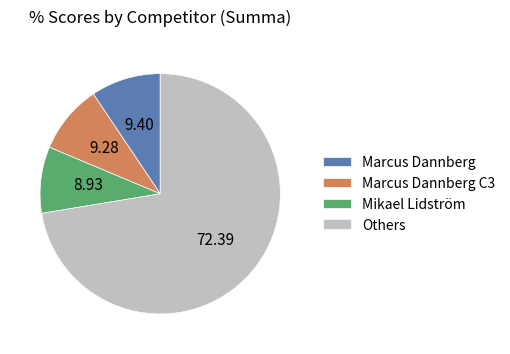

Is the sum of Mikael Lidström and Others greater than half?

Yes